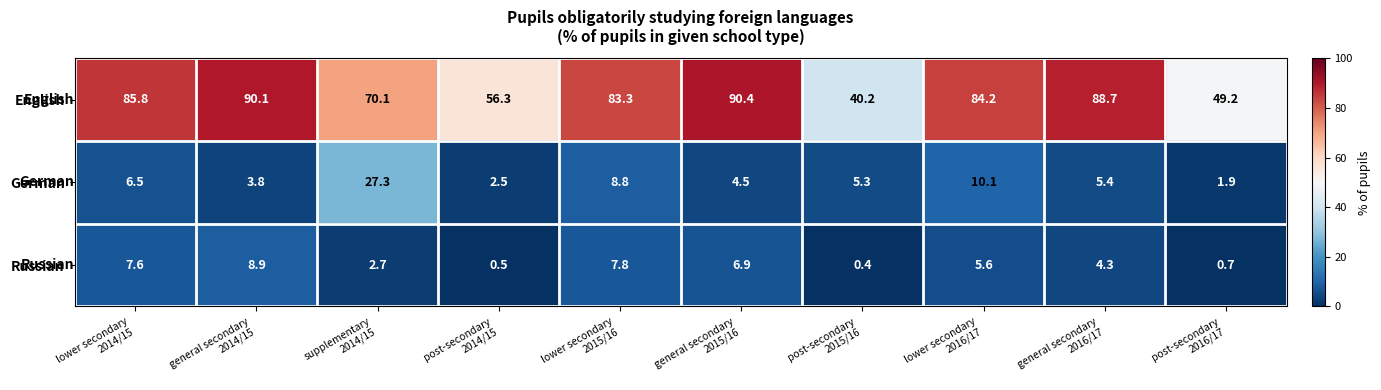

What is the difference between the second highest and minimum values in the English series?

49.9